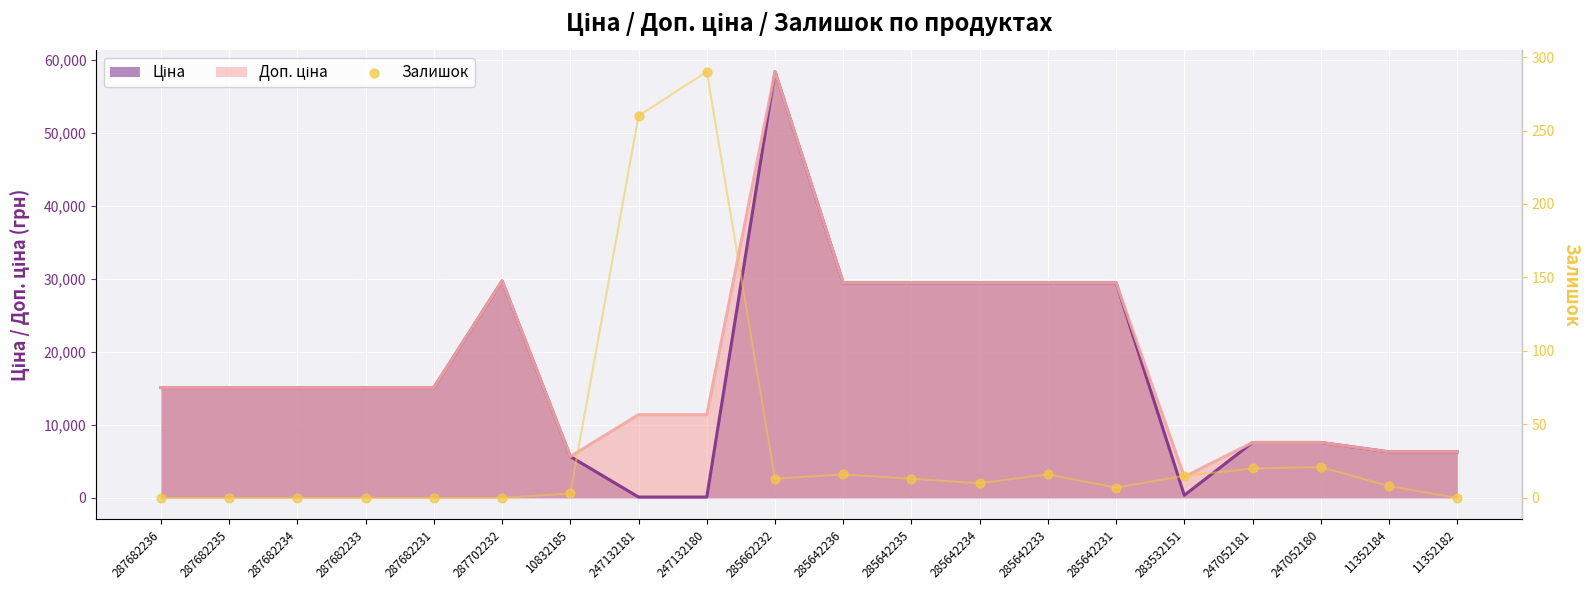

Which has a higher value, 247052181 or 285642236?

247052181